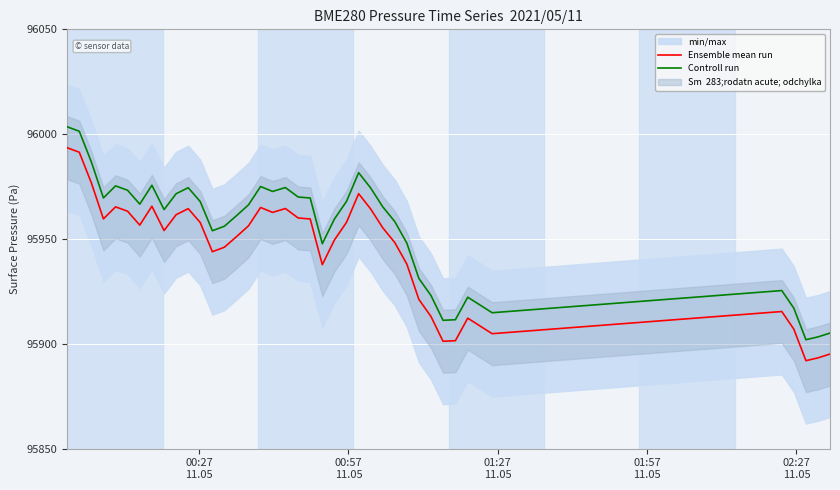

How many lines are shown in the chart?

2